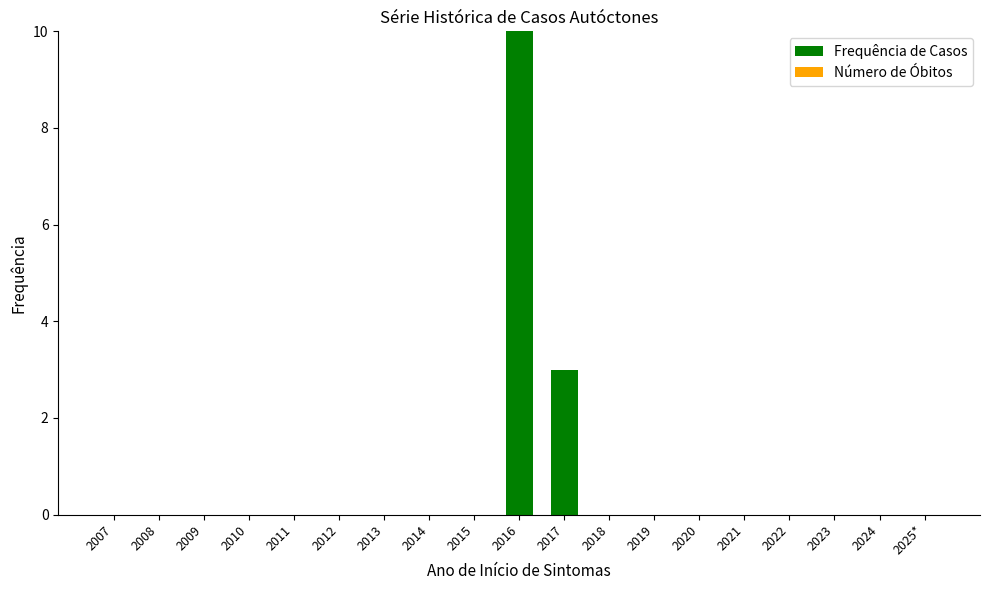

Reading right to left, extract all data points from this chart.

2025*=0	2024=0	2023=0	2022=0	2021=0	2020=0	2019=0	2018=0	2017=3	2016=10	2015=0	2014=0	2013=0	2012=0	2011=0	2010=0	2009=0	2008=0	2007=0